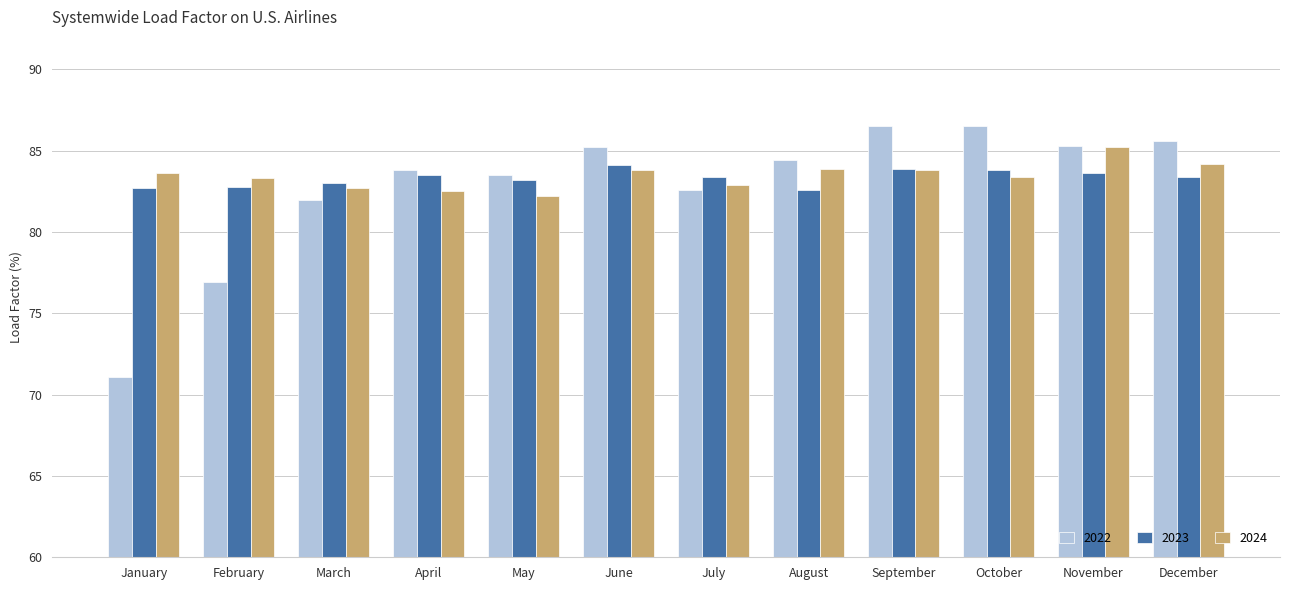

How many bars are there in each group?

3